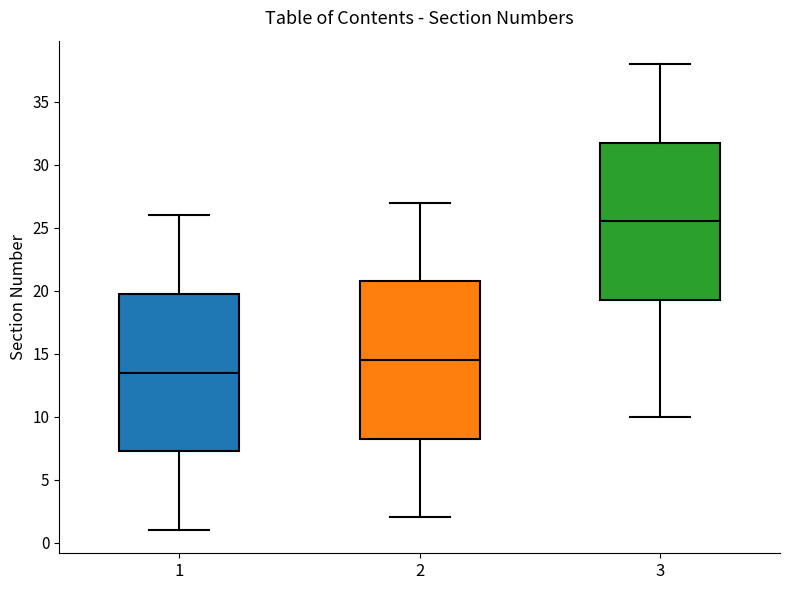

Which box's median line is the lowest?

1